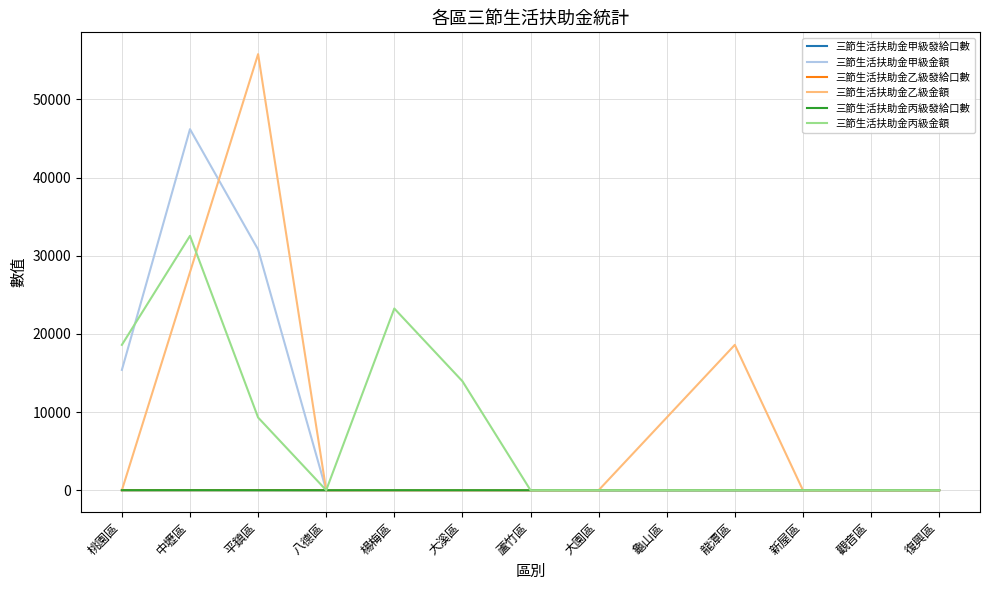

Is it true that 三節生活扶助金乙級發給口數 equals 0 at 蘆竹區?

True